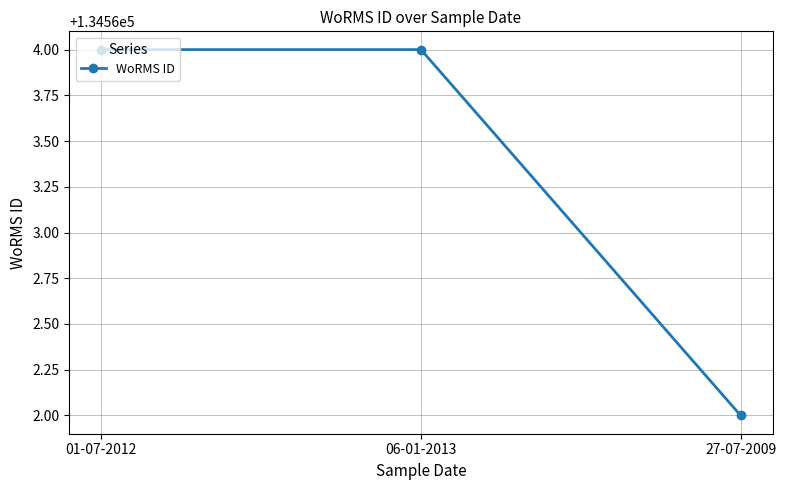

How many values are between 134562 and 134564?

3